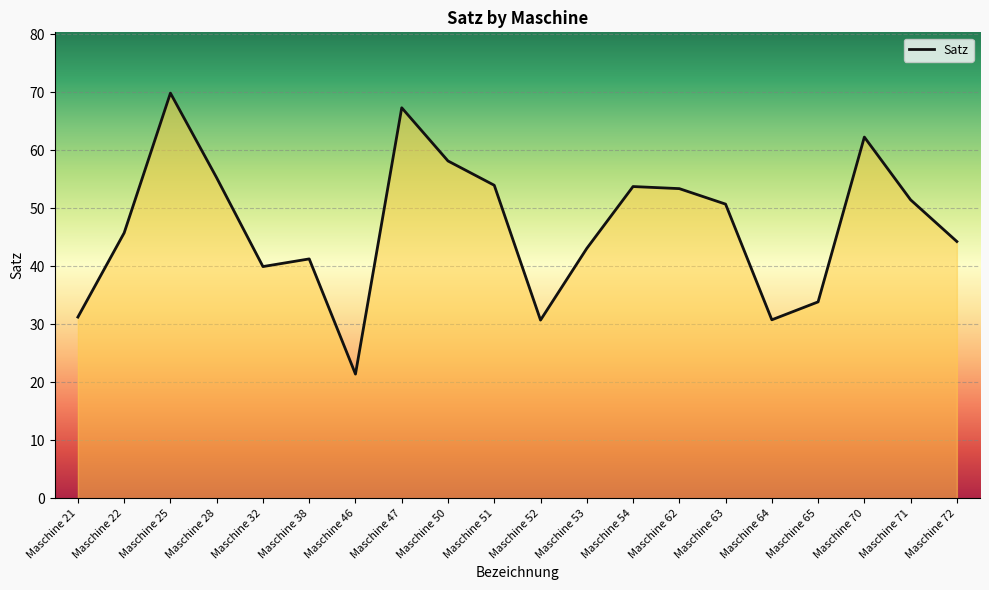

Is it true that the value at Maschine 22 is 45.8?

True